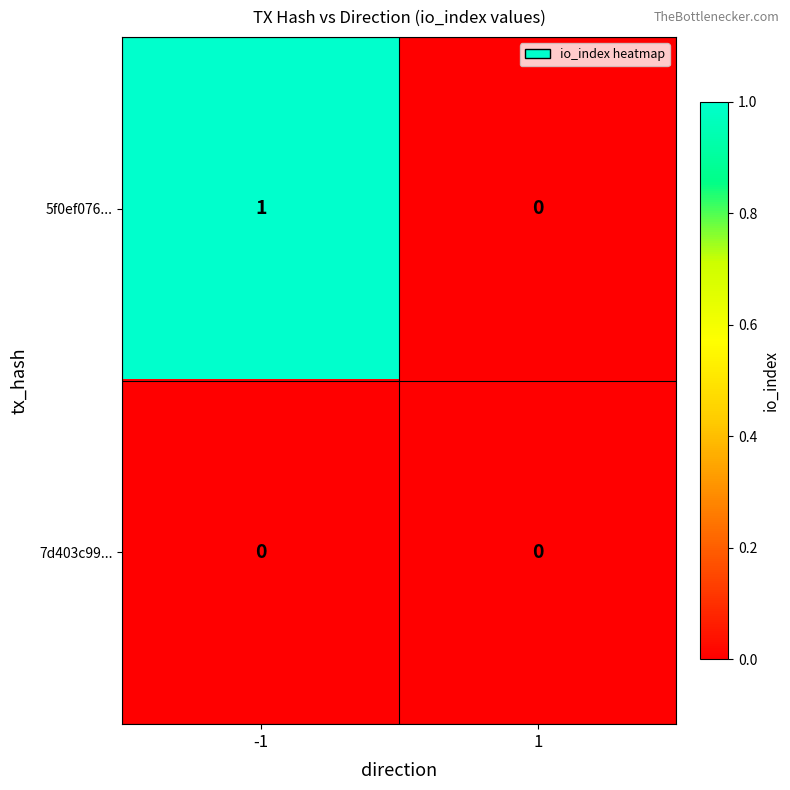

Reading left to right, what are all the values shown in this chart?

5f0ef076...: -1=1	1=0
7d403c99...: -1=0	1=0